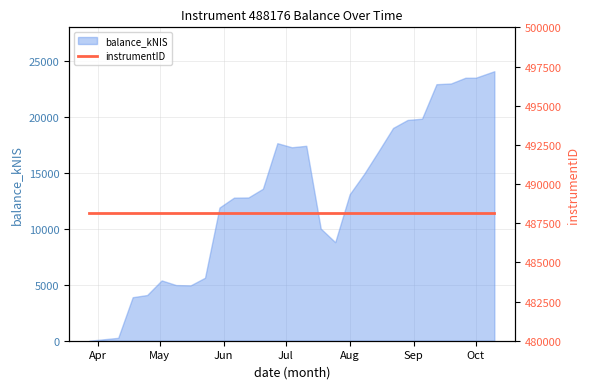

How many values are above zero?

27